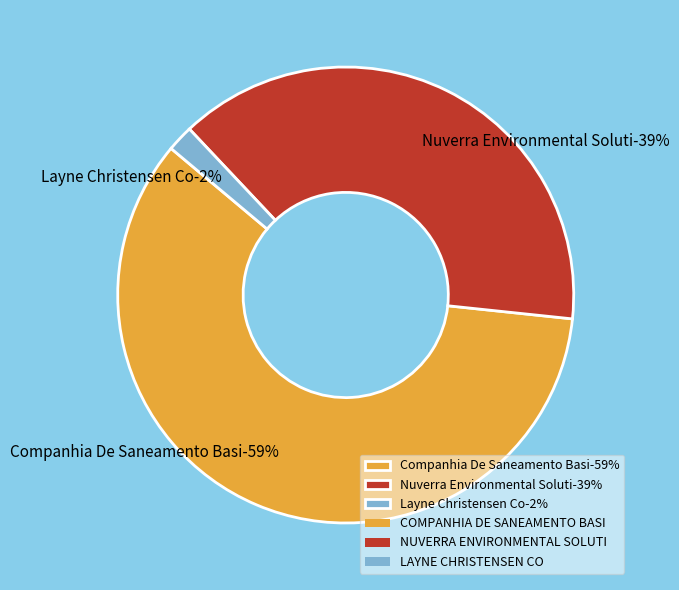

Combined, what portion of the pie is COMPANHIA DE SANEAMENTO BASI and NUVERRA ENVIRONMENTAL SOLUTI?

98.1%